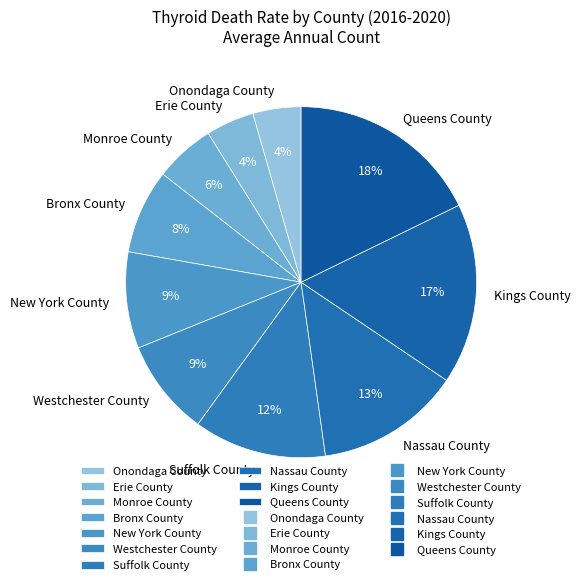

To the nearest percent, what is the difference between the Suffolk County and Nassau County slice percentages?

1%